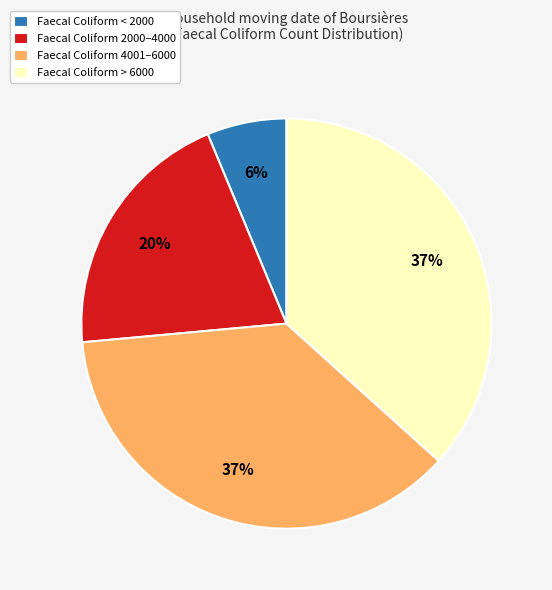

The Faecal Coliform 4001–6000 slice represents 49% of the pie. True or false?

False